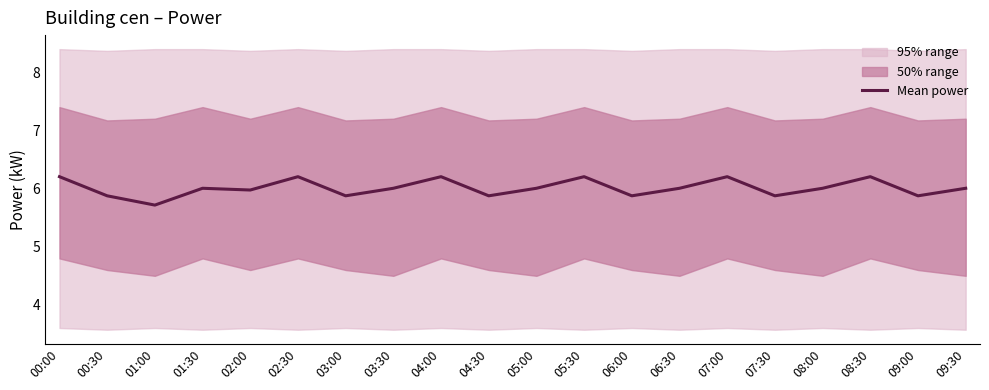

What position from the left is 01:30?

4